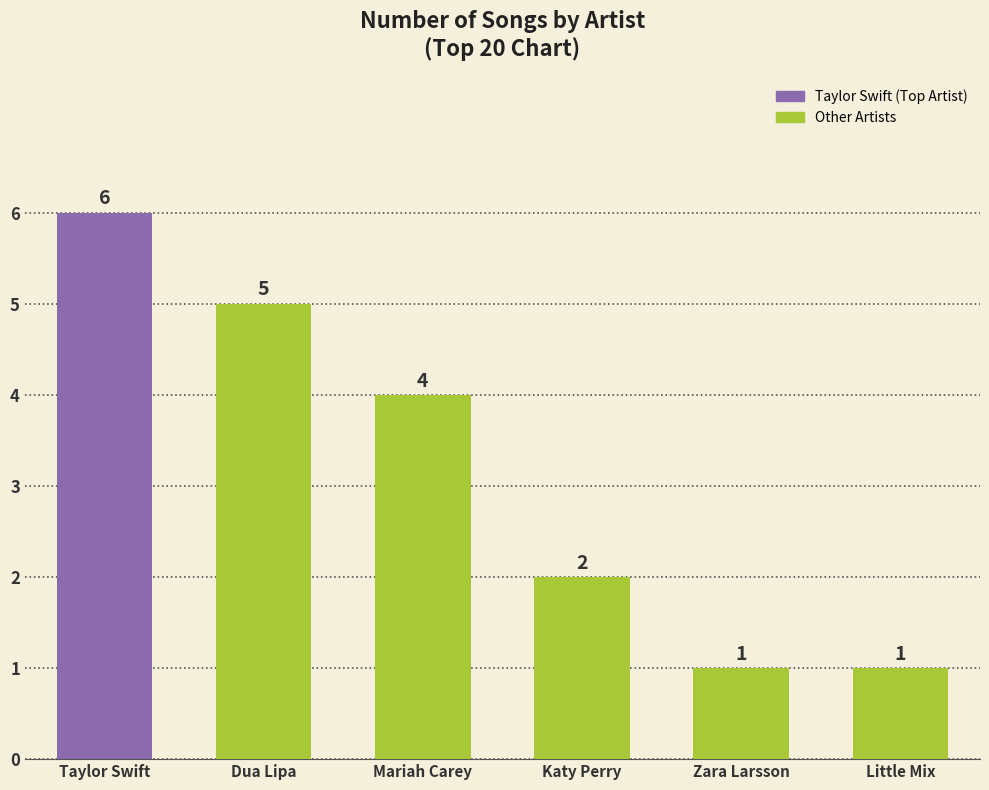

What position from the left is Taylor Swift?

1